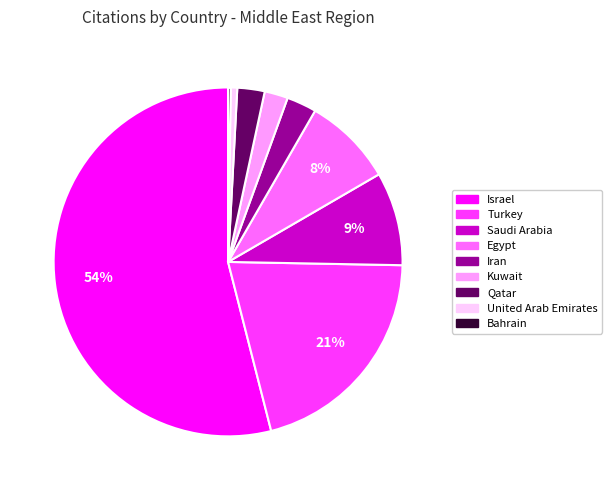

To the nearest percent, what is the average slice percentage?

11%